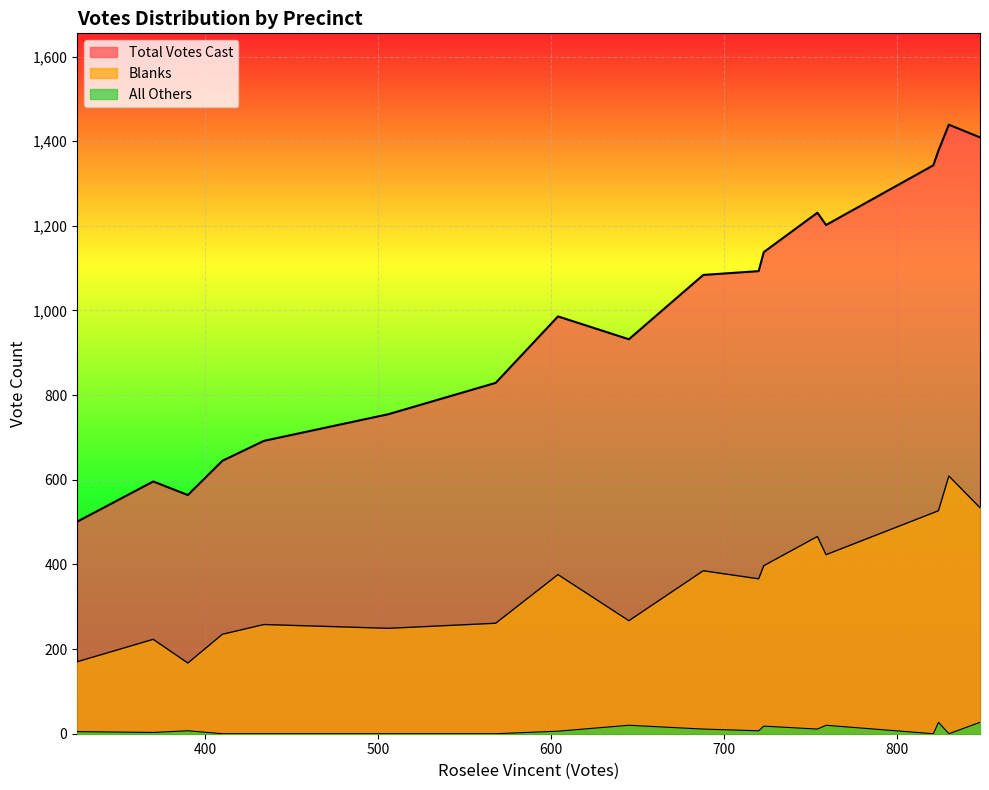

What is the spread (max minus min) of values at Saugus 10?

1343